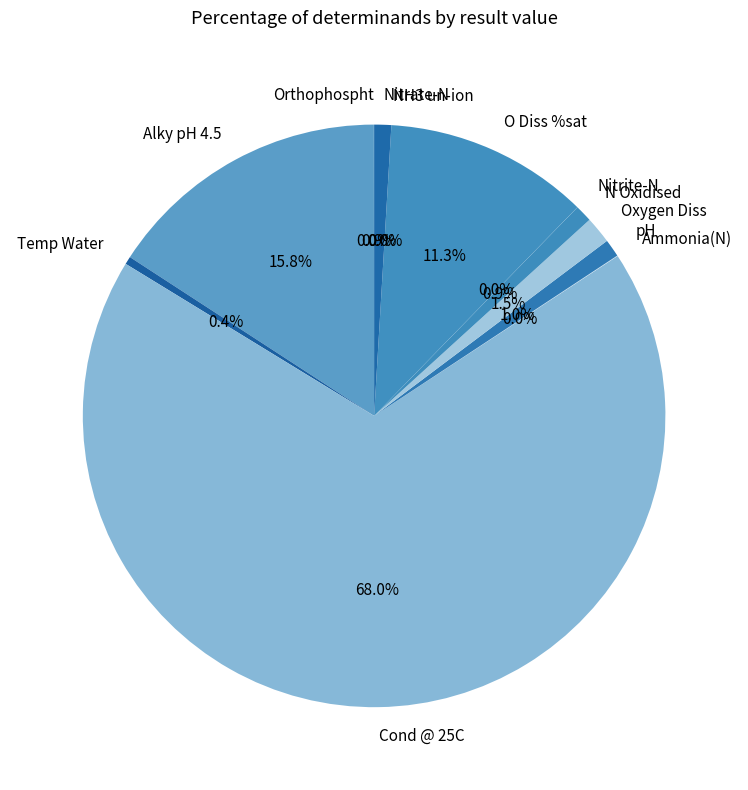

Which slice is the largest?

Cond @ 25C